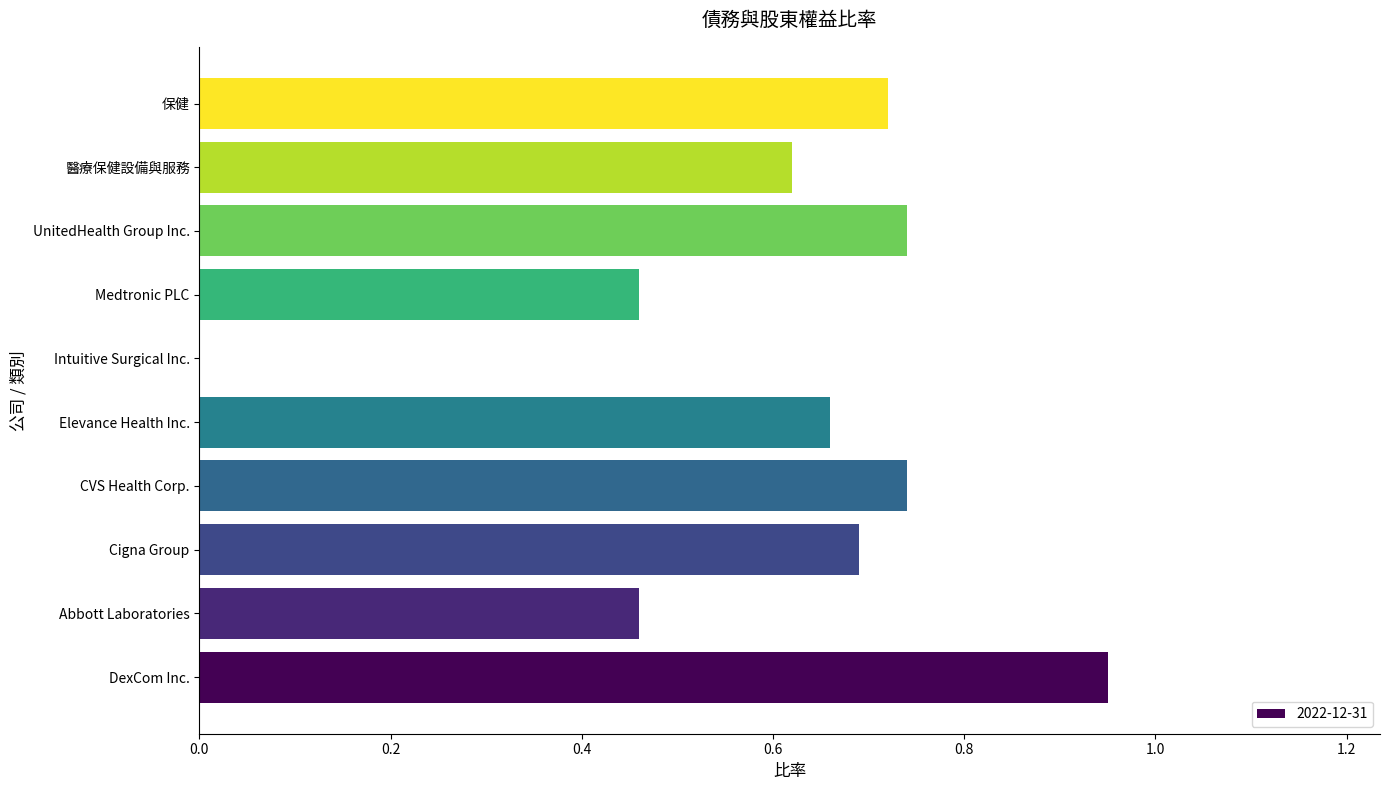

What is the sum of all values?

6.0